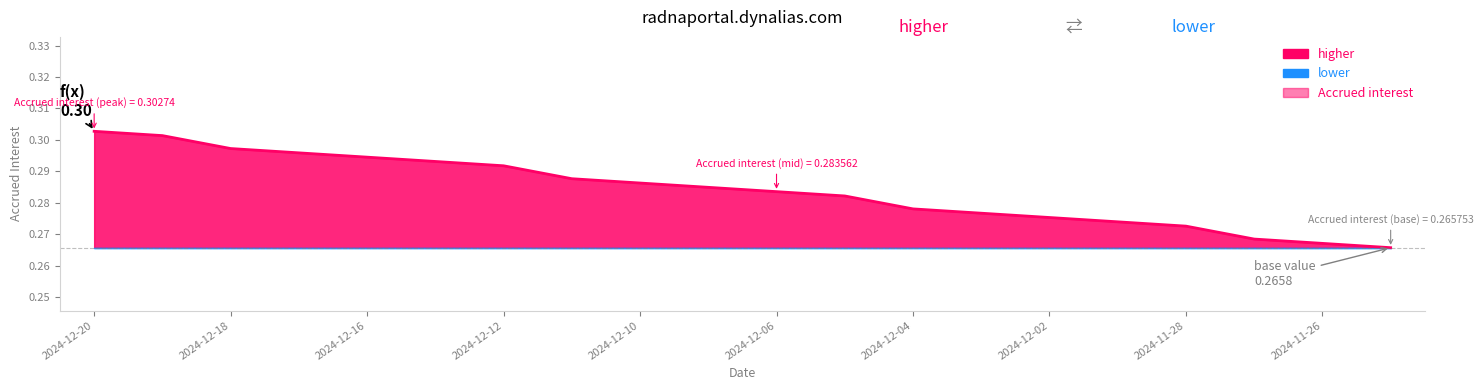

The chart shows a value of 0.3 at 2024-12-02. True or false?

True